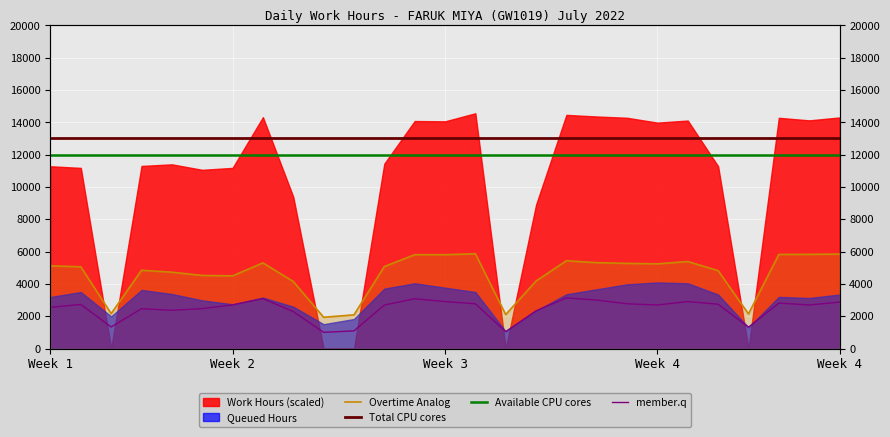

How many data points in member.q are less than 2696?

12